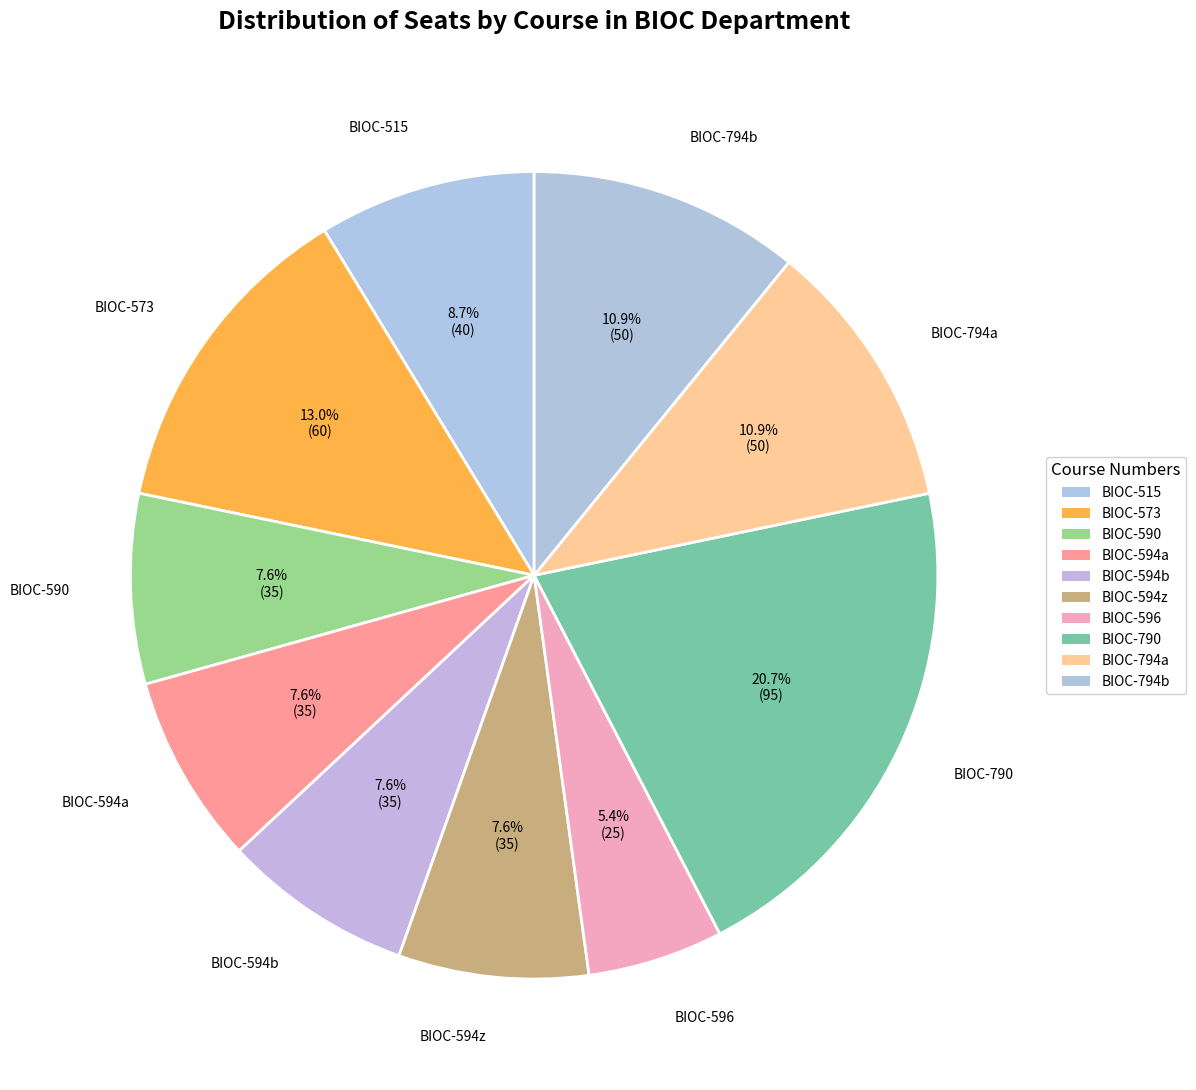

Rank the categories by value from lowest to highest.

BIOC-596, BIOC-590, BIOC-594a, BIOC-594b, BIOC-594z, BIOC-515, BIOC-794a, BIOC-794b, BIOC-573, BIOC-790